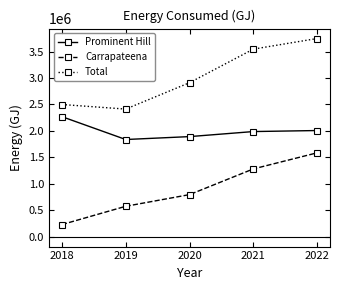

At how many categories does at least one series exceed 2360153?

5